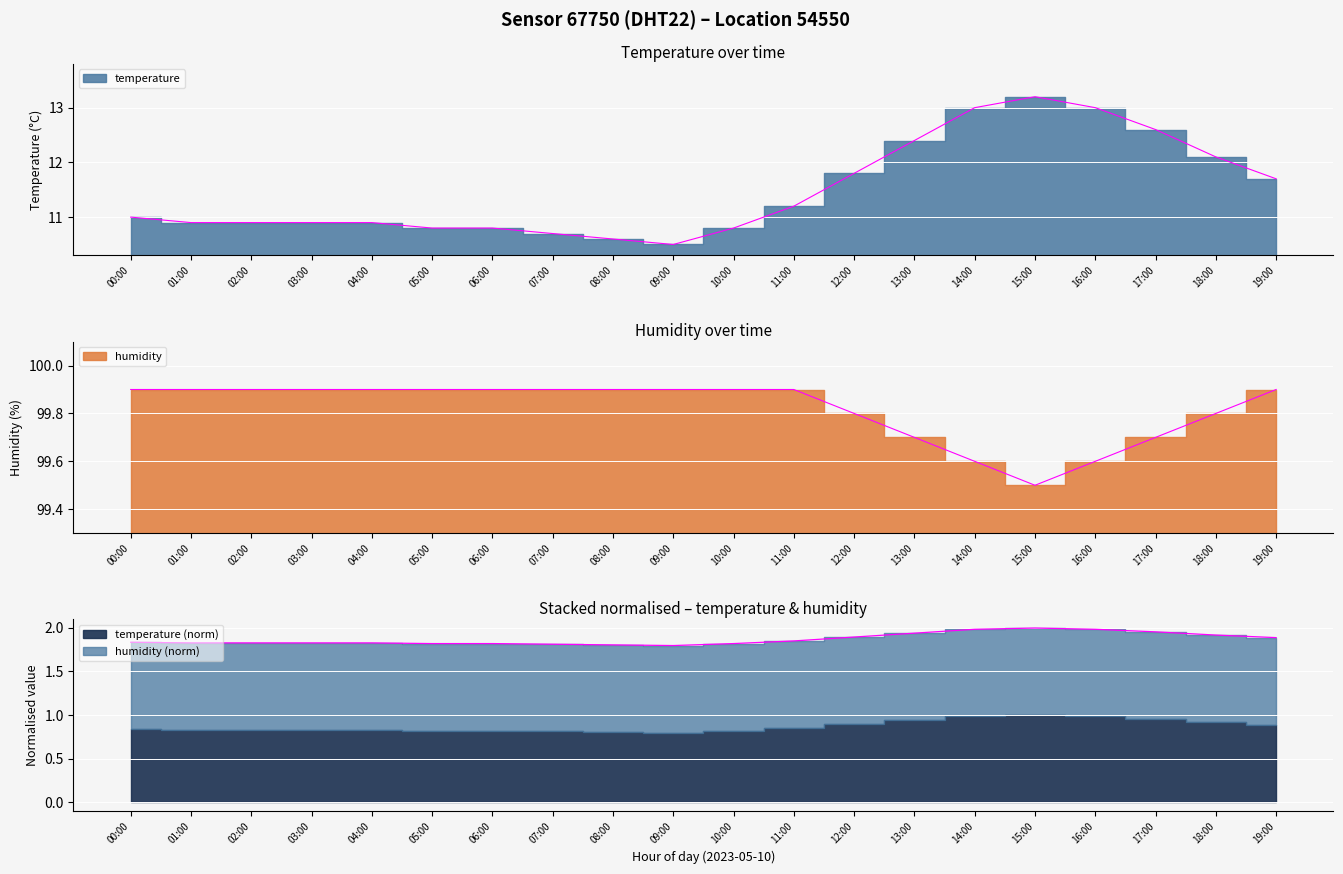

What is the highest value of the temperature series?

13.2